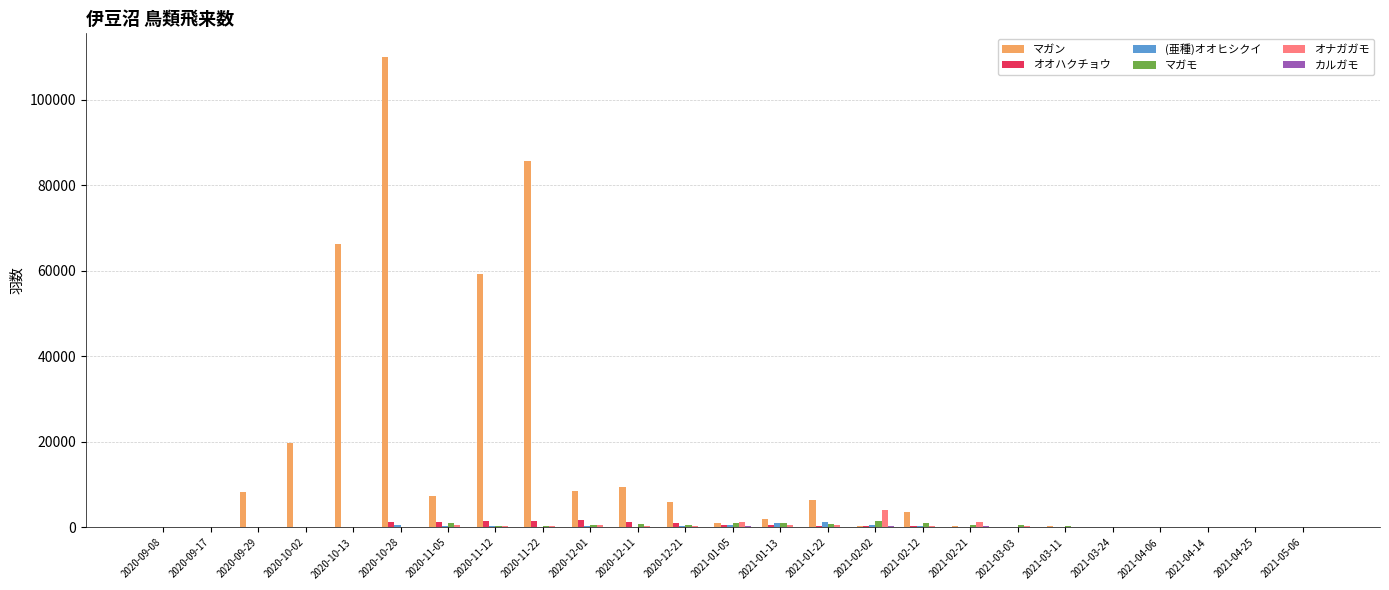

Which series has the largest total across all categories?

マガン